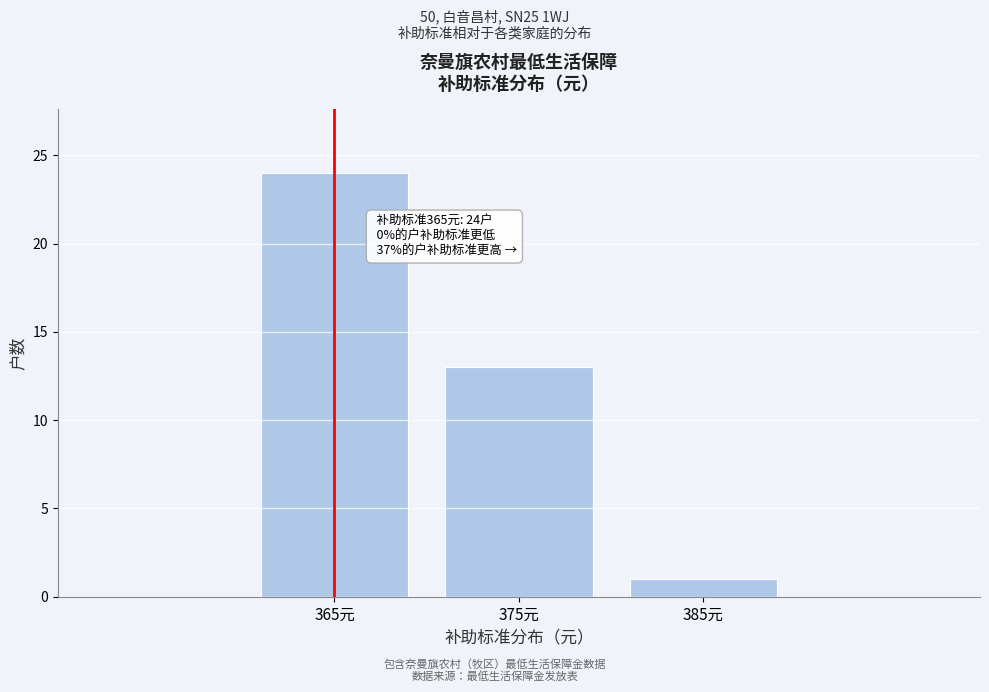

Reading right to left, transcribe all the data shown in this chart.

385元=1	375元=13	365元=24